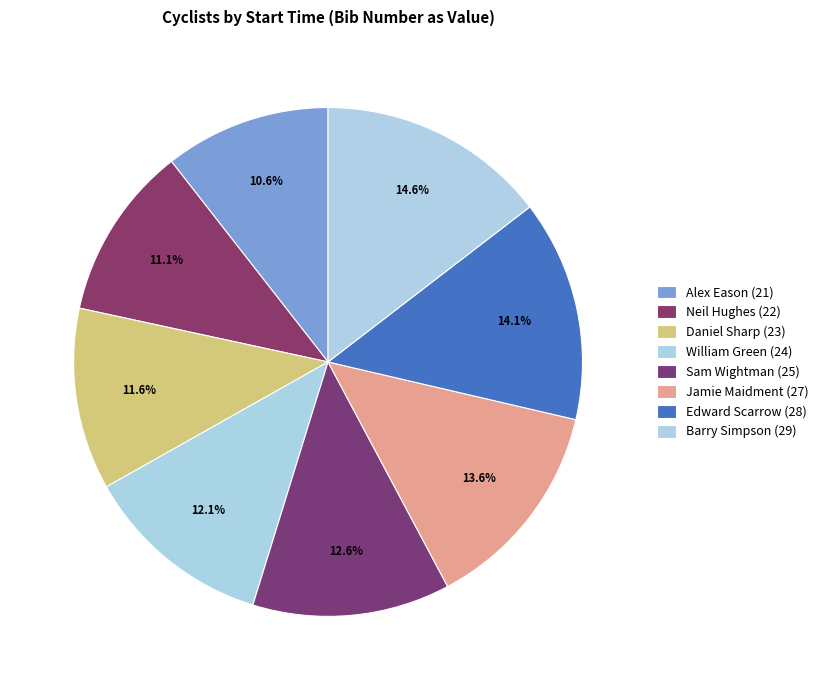

What is the smallest slice in the pie chart?

Alex Eason (21)